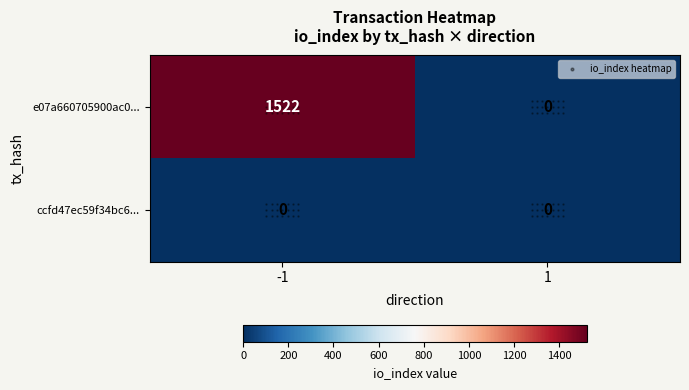

Which series changed the most between -1 and 1?

e07a660705900ac0...